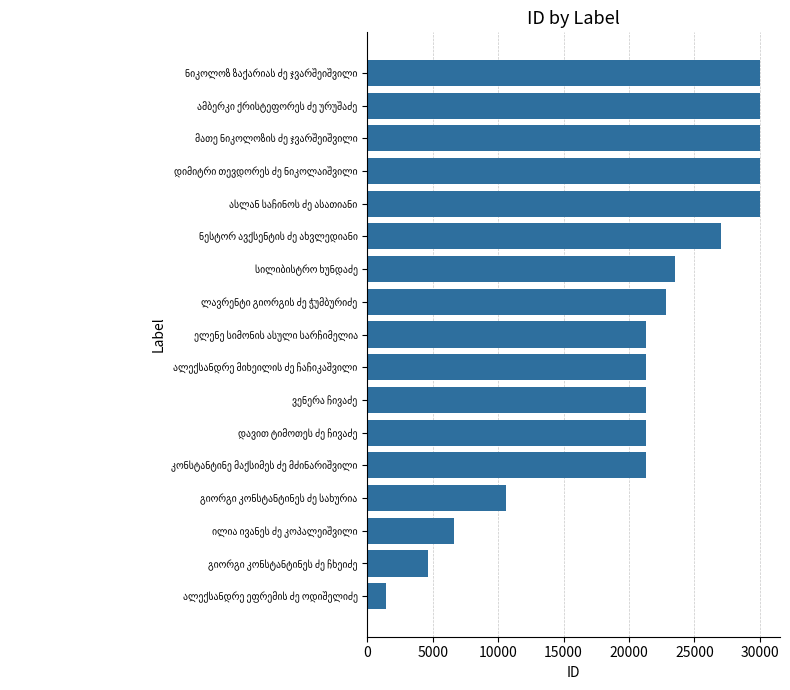

What is the maximum value shown in the chart?

30049